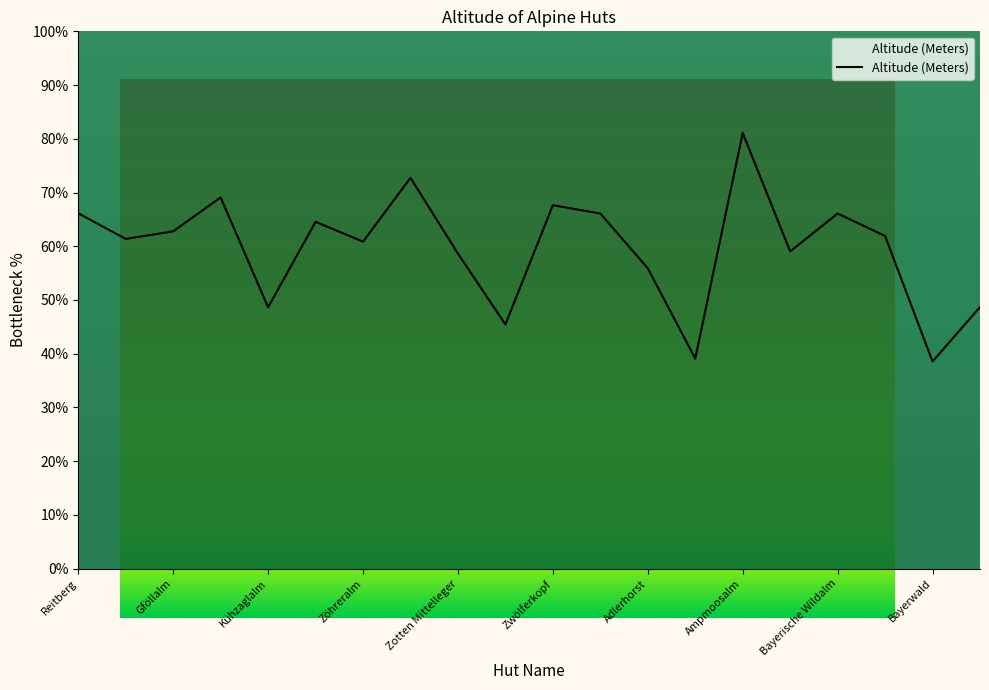

What is the greatest value displayed?

81.1